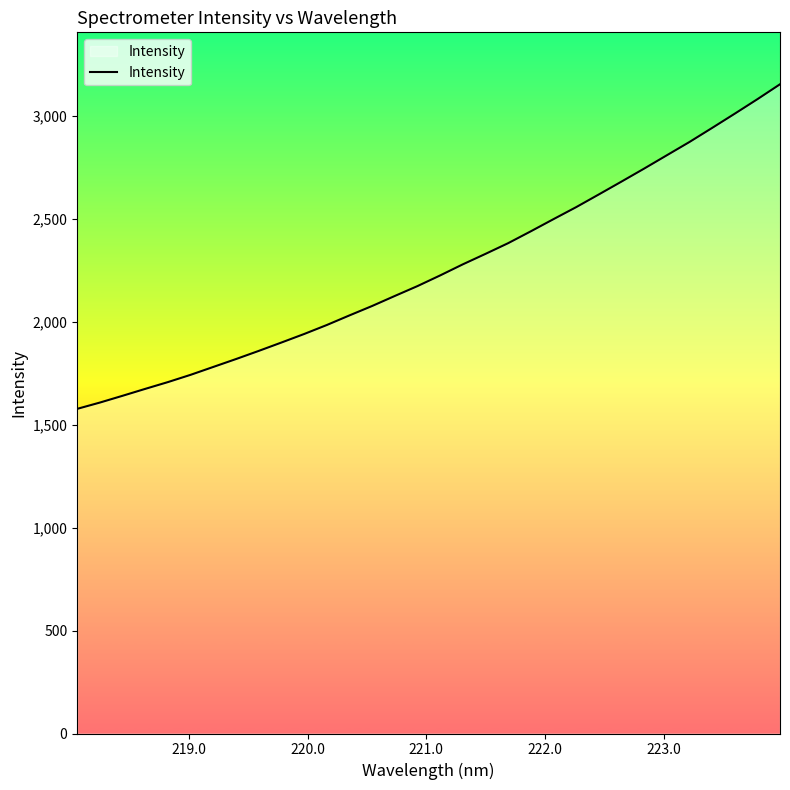

What is the minimum value shown in the chart?

1577.5